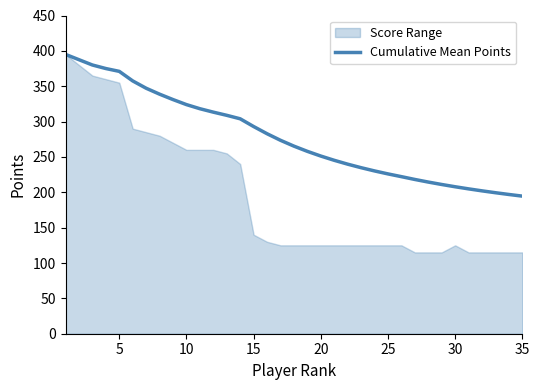

What is the value of the 23rd point from the left?

234.8